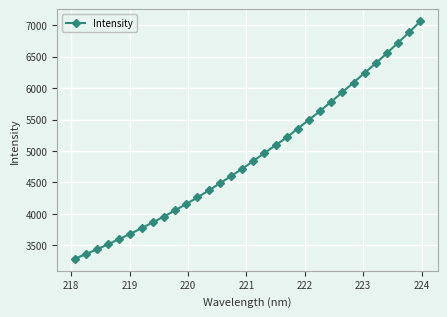

What is the difference between the second highest and second lowest values?

3532.7